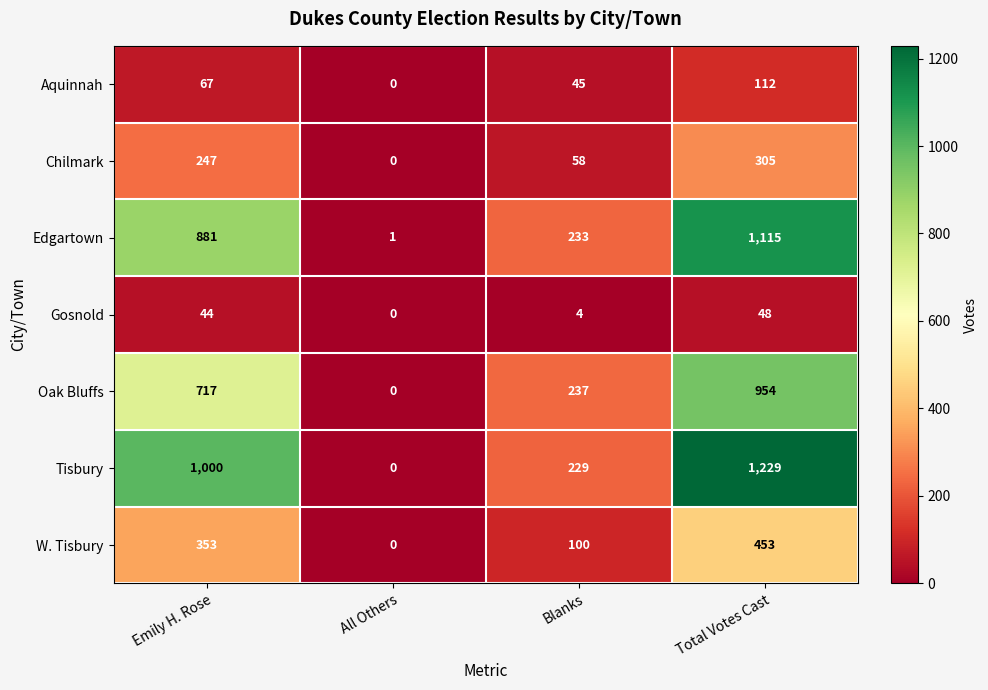

The value of Chilmark at Total Votes Cast is 305. True or false?

True